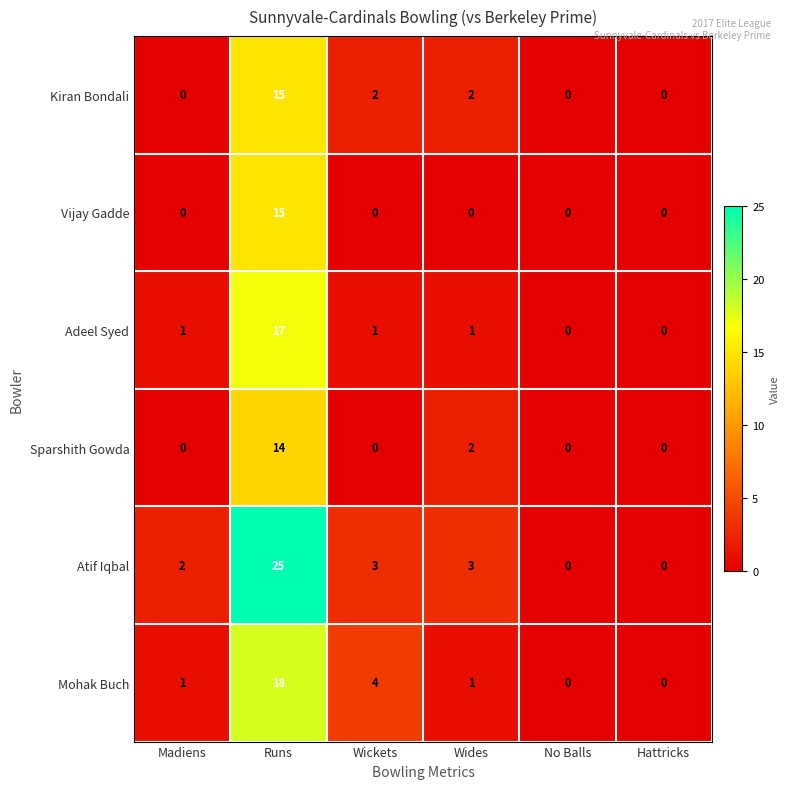

How many positive values does the Mohak Buch series have?

4